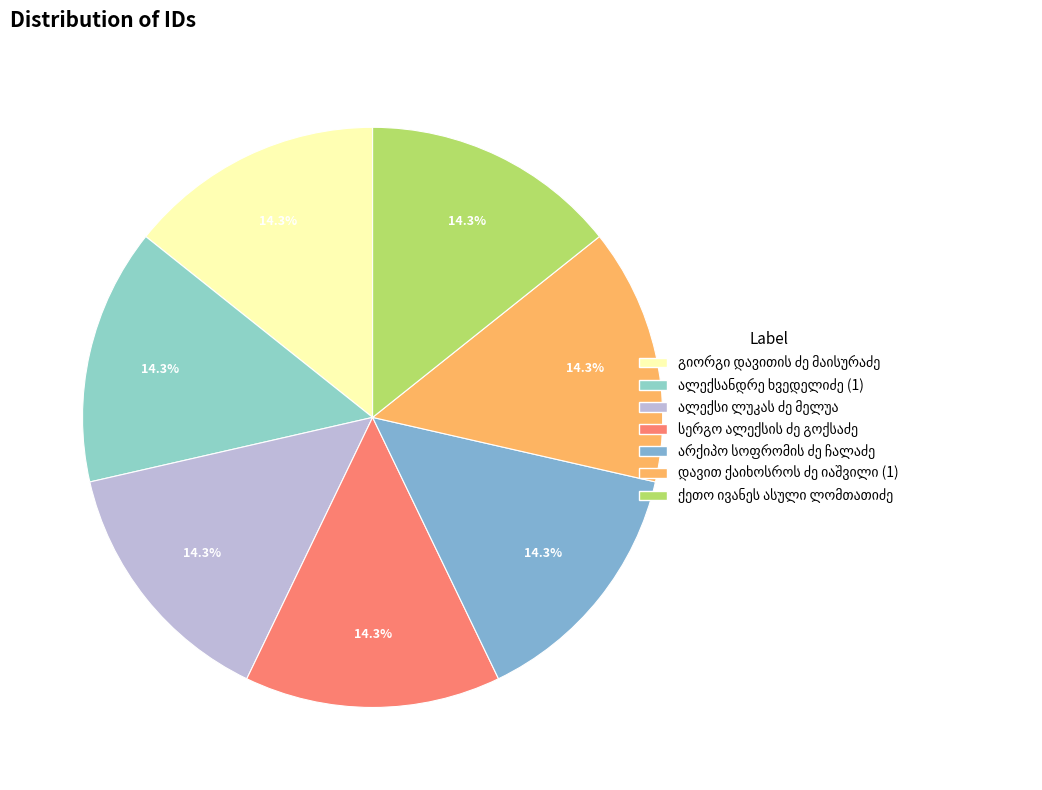

Count the number of slices in the pie.

7